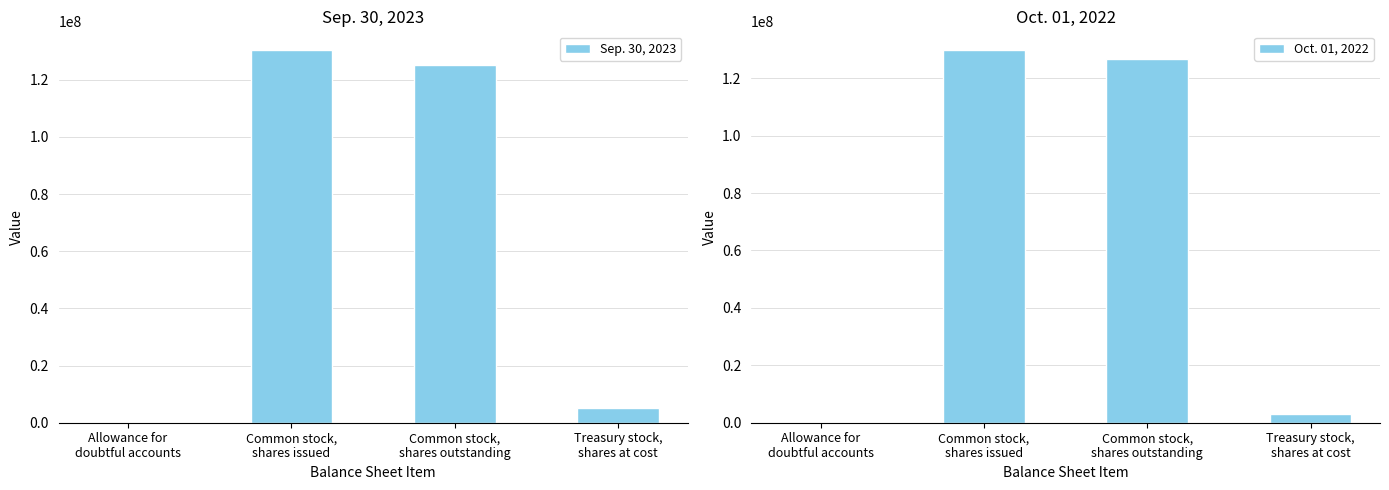

What is the average value of the Sep. 30, 2023 series?

65207916